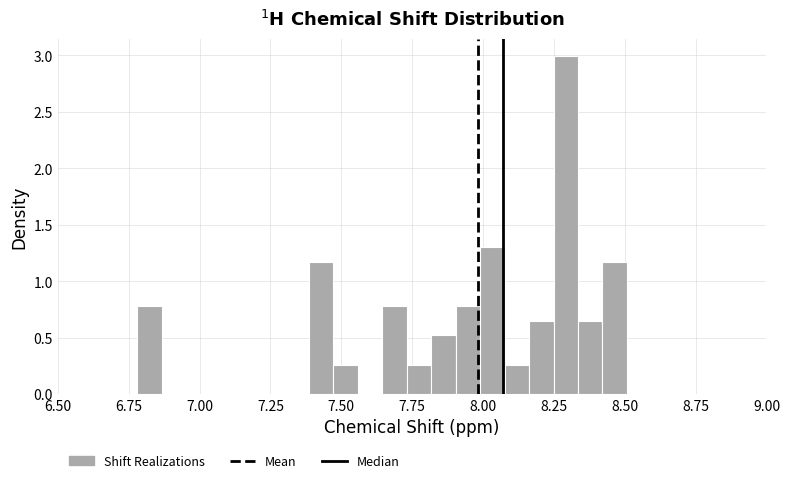

Around what value on the x-axis is the tallest bar? Give the approximate position of its centre, as read against the axis.

8.30